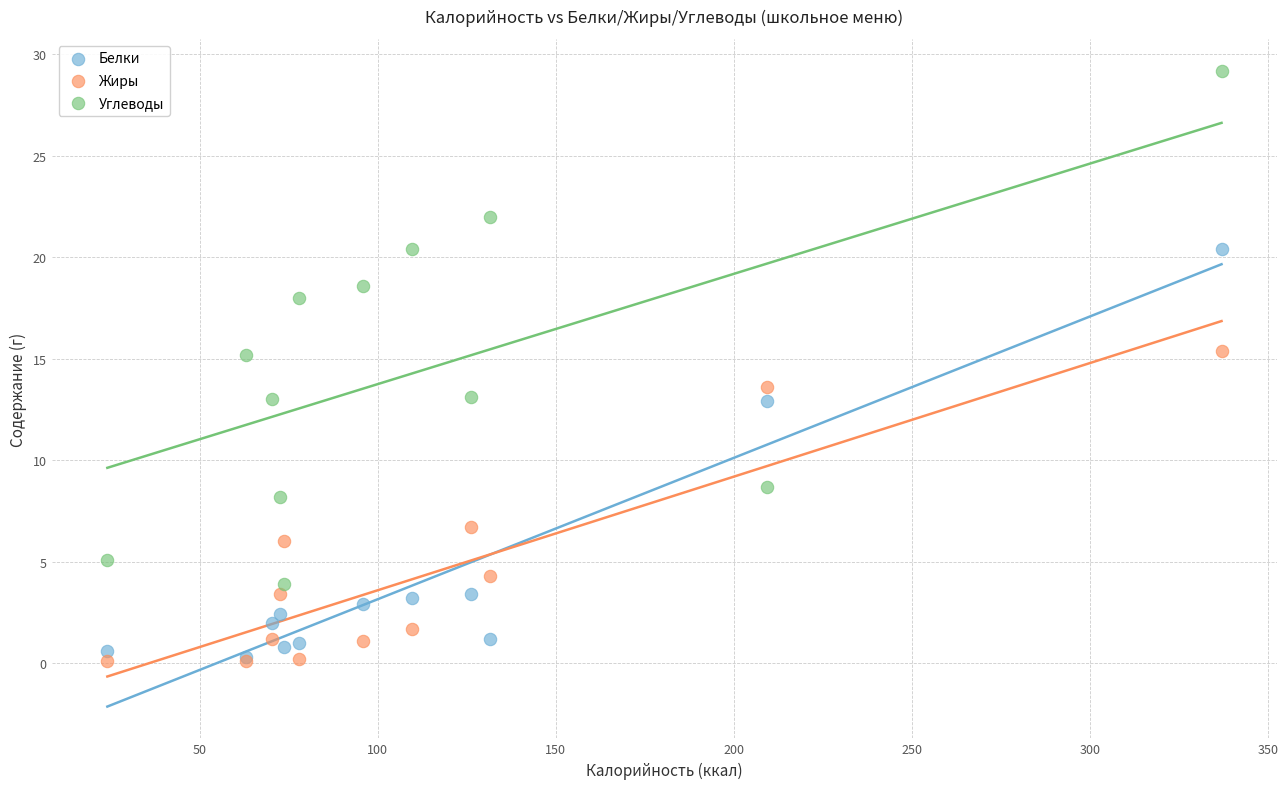

Which series contains the highest Y value?

Углеводы